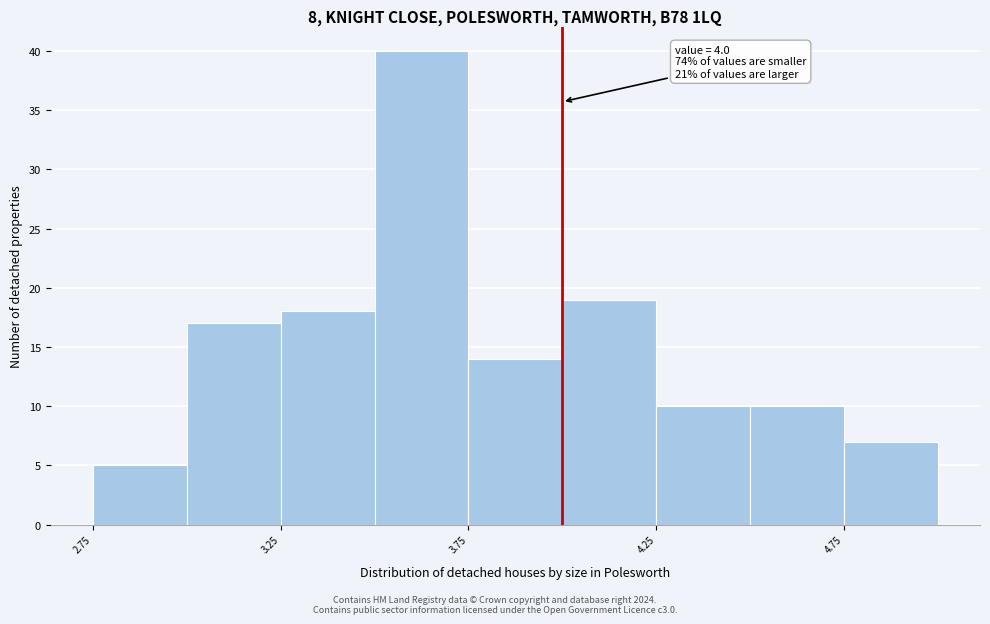

Which range on the x-axis has the tallest bar?

3.50 to 3.75